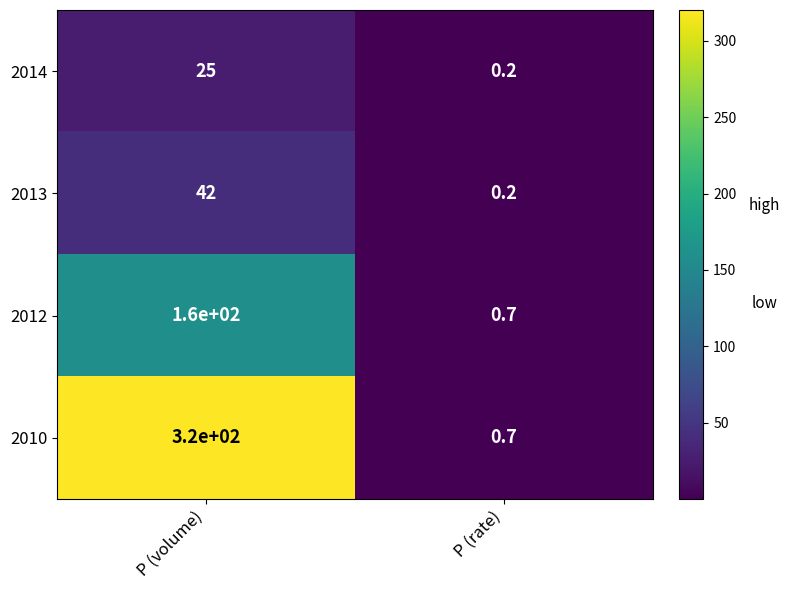

List the labels in order of 2012 value, largest first.

P (volume), P (rate)